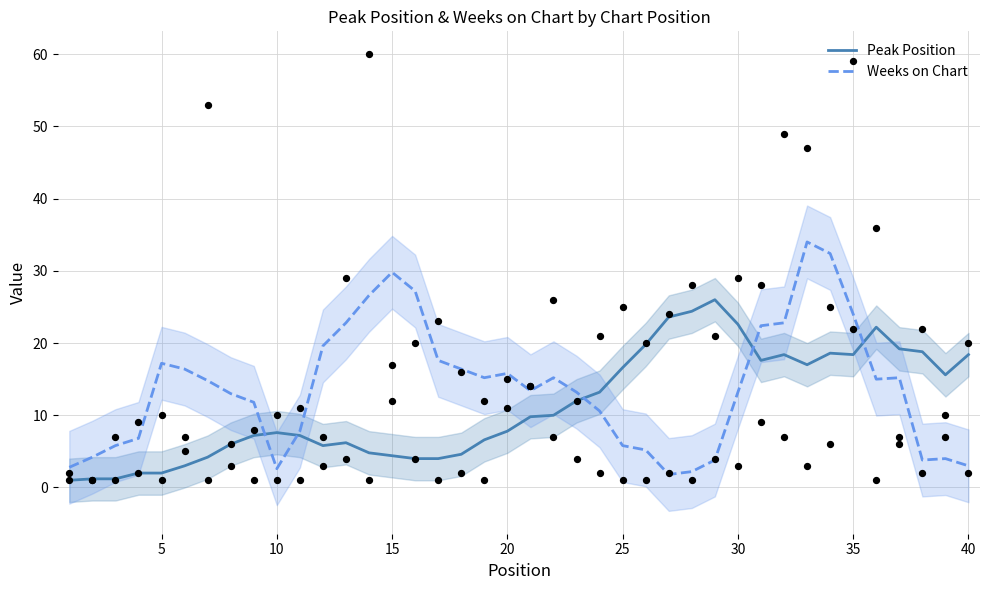

Which series contains the lowest Y value?

Peak Position